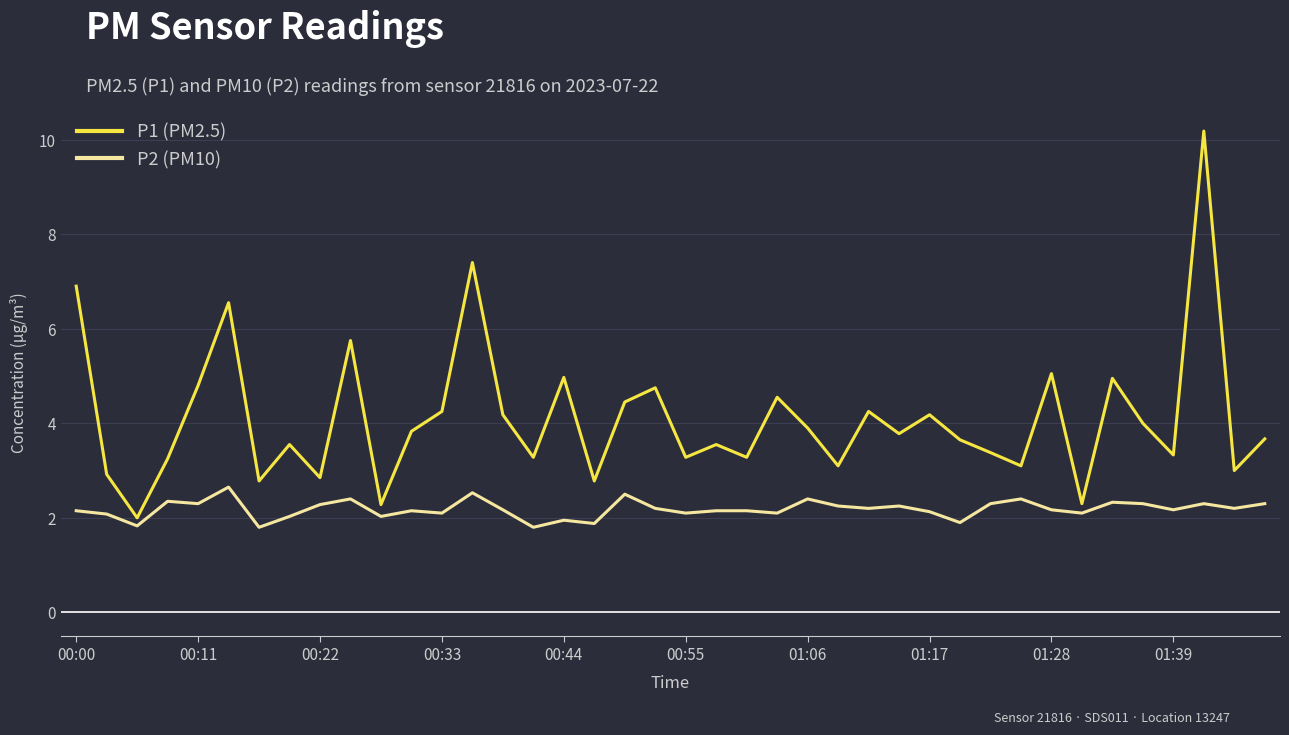

Which series has the largest range (max minus min)?

P1 (PM2.5)